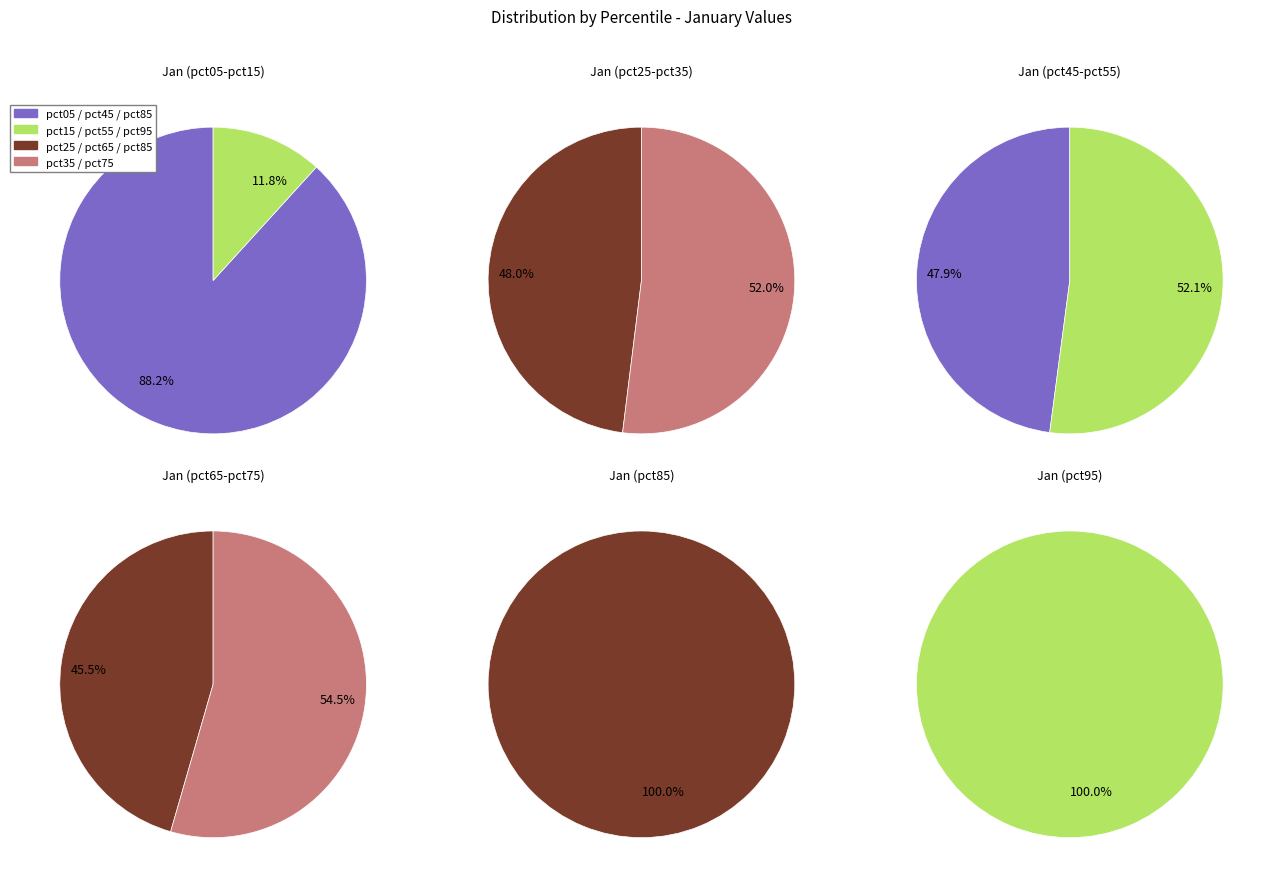

Count the number of slices in the pie.

10